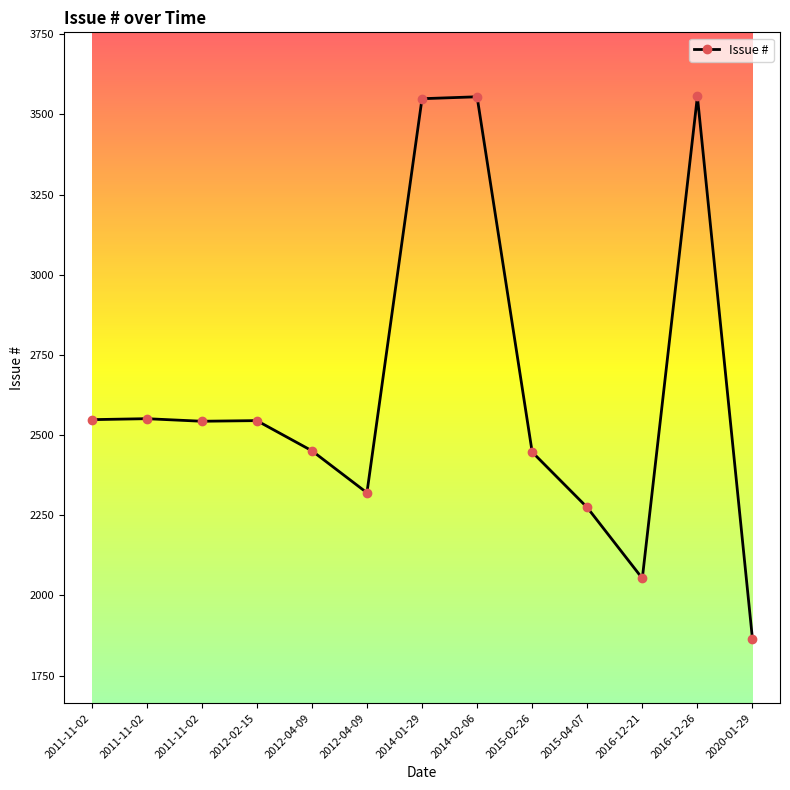

What is the change in value from 2011-11-02 to 2016-12-26?

+1008